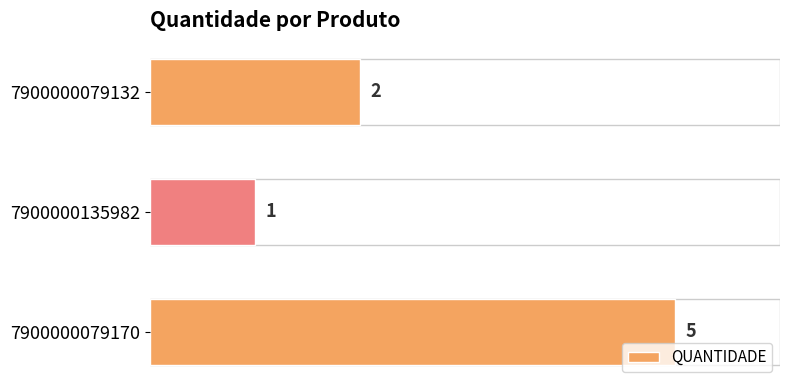

List the labels in order of value, smallest first.

7900000135982, 7900000079132, 7900000079170